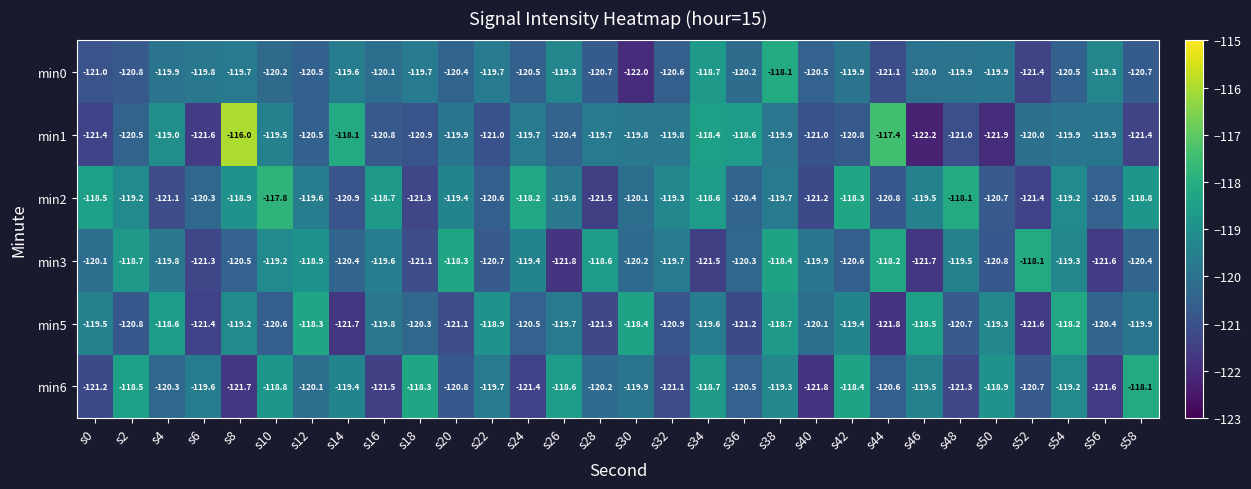

What is the difference between the highest and lowest values at s8?

5.7